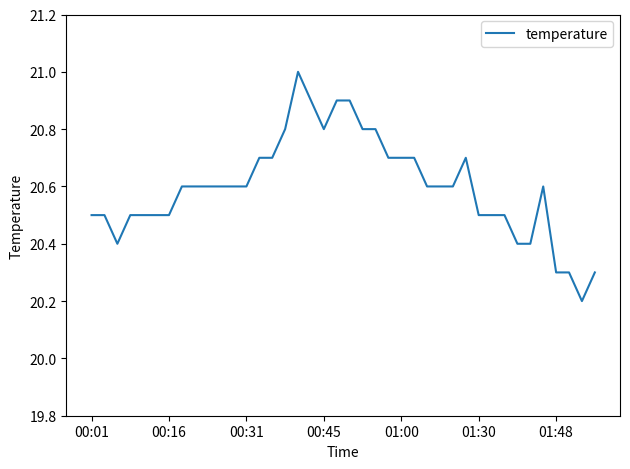

What is the smallest value displayed?

20.2